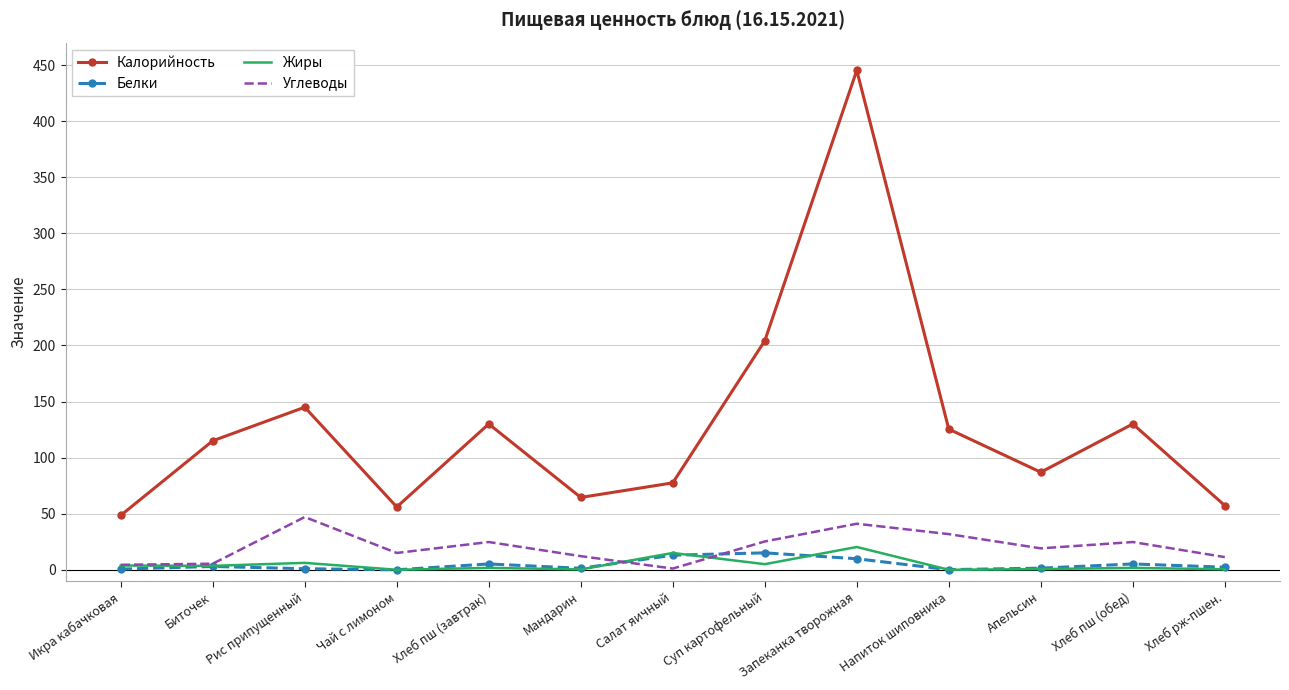

After their last crossing, which series has the higher values: Жиры or Углеводы?

Углеводы